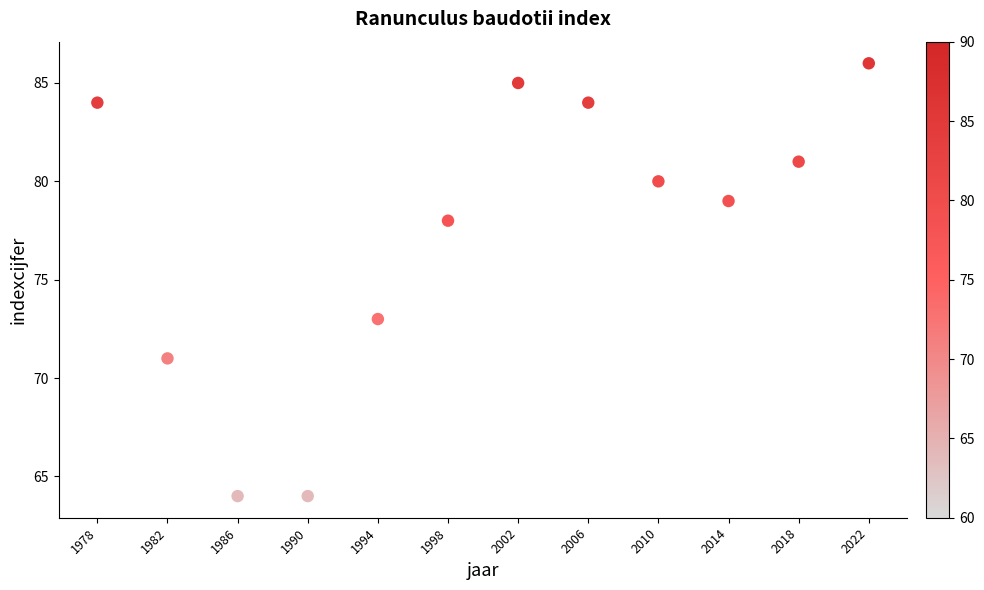

What Y value in the scatter plot is closest to 75?

73